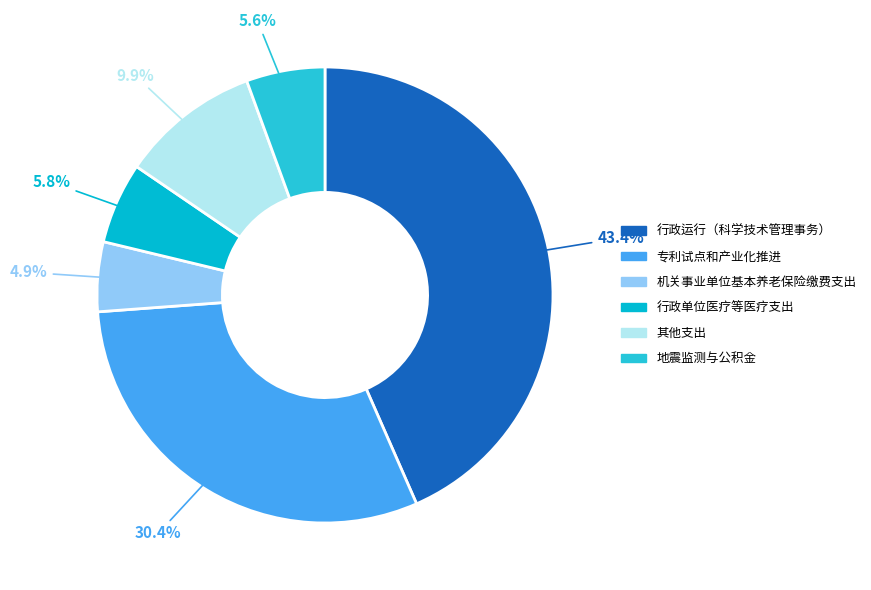

To the nearest percent, what is the average slice percentage?

17%